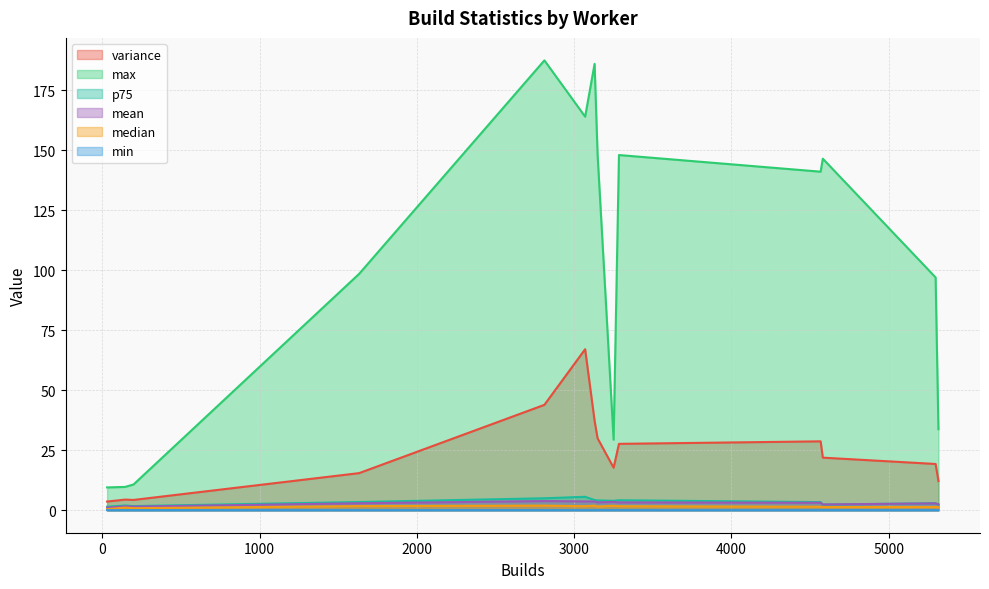

Does the chart have visible grid lines?

Yes